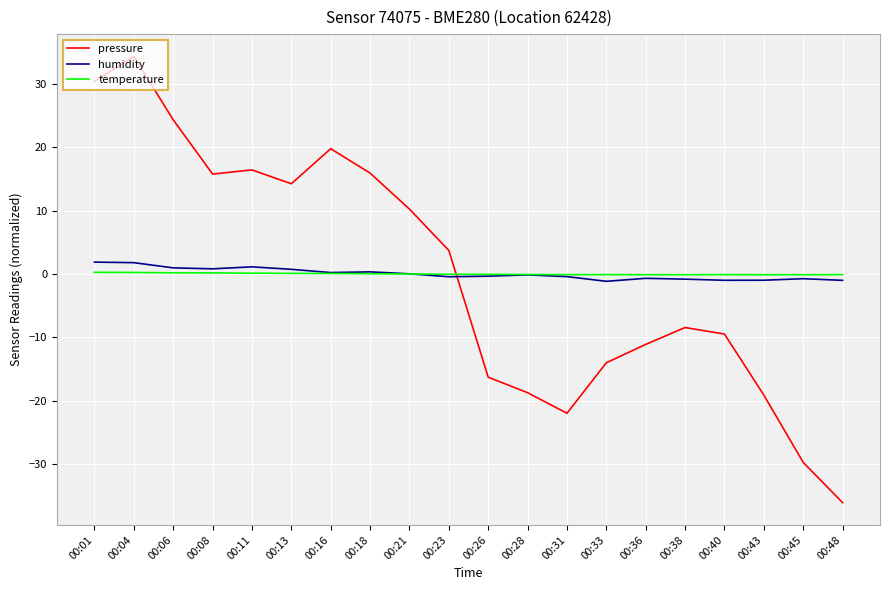

Is the value of pressure at 00:16 greater than the value of humidity at 00:43?

Yes